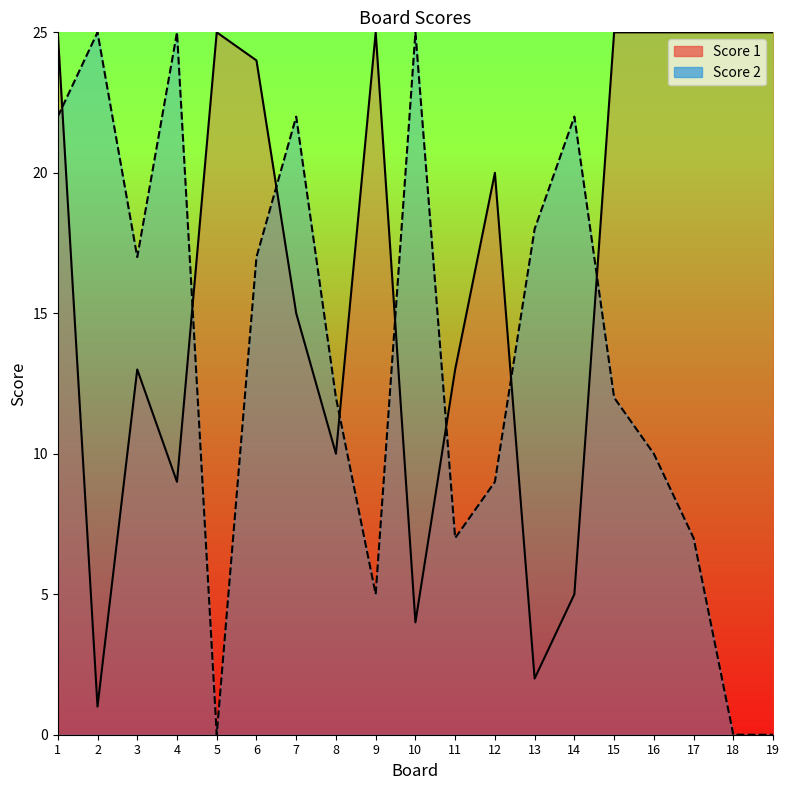

Which series has the largest range (max minus min)?

Score 2